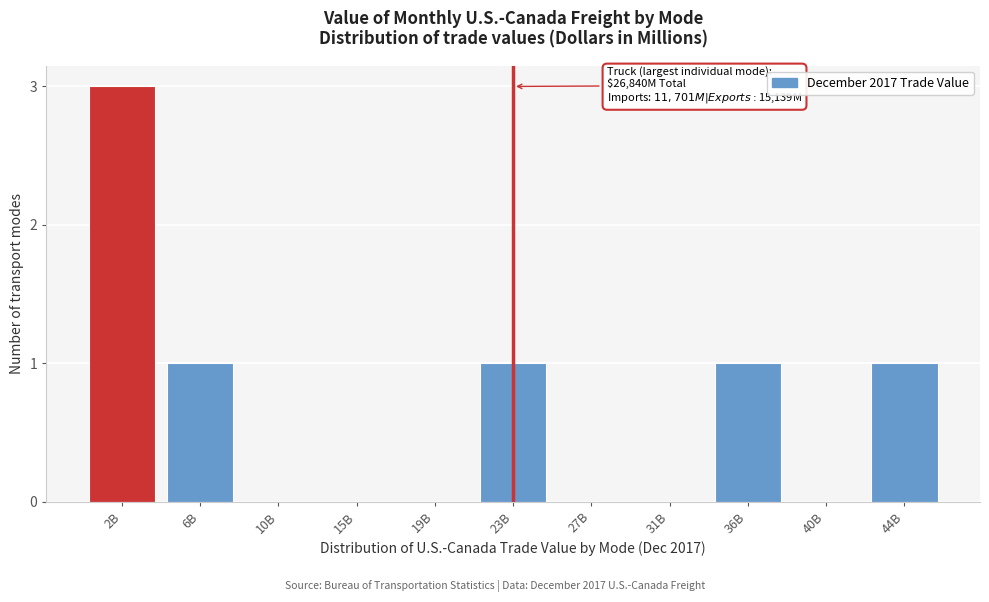

Reading right to left, extract all data points from this chart.

44B=1	40B=0	36B=1	31B=0	27B=0	23B=1	19B=0	15B=0	10B=0	6B=1	2B=3